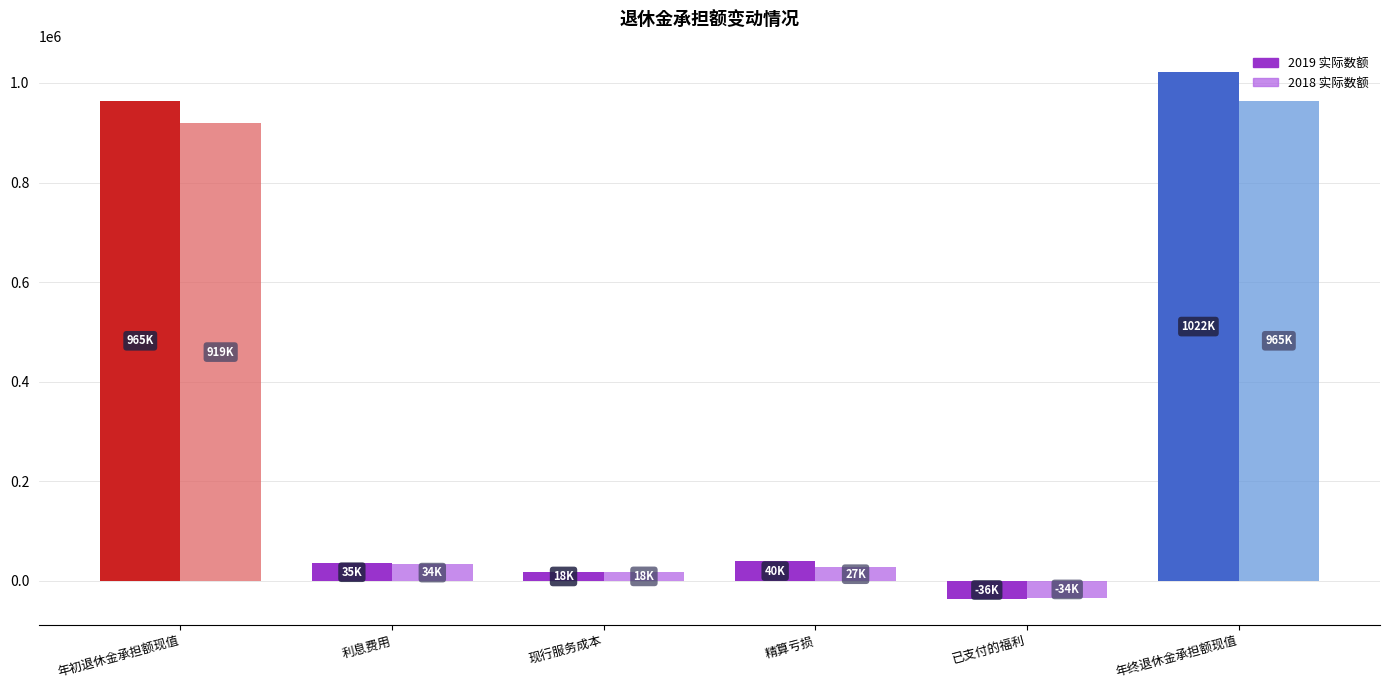

Is it true that 2019 实际数额 equals 332147 at 年初退休金承担额现值?

False